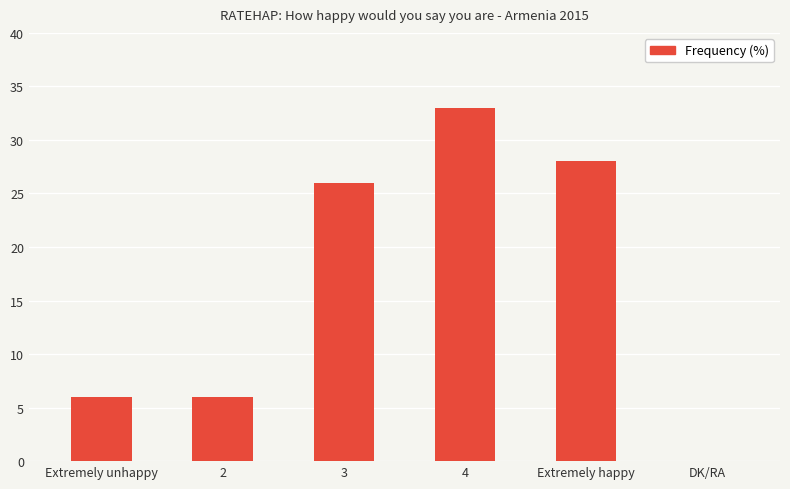

How many distinct data groups are displayed?

1